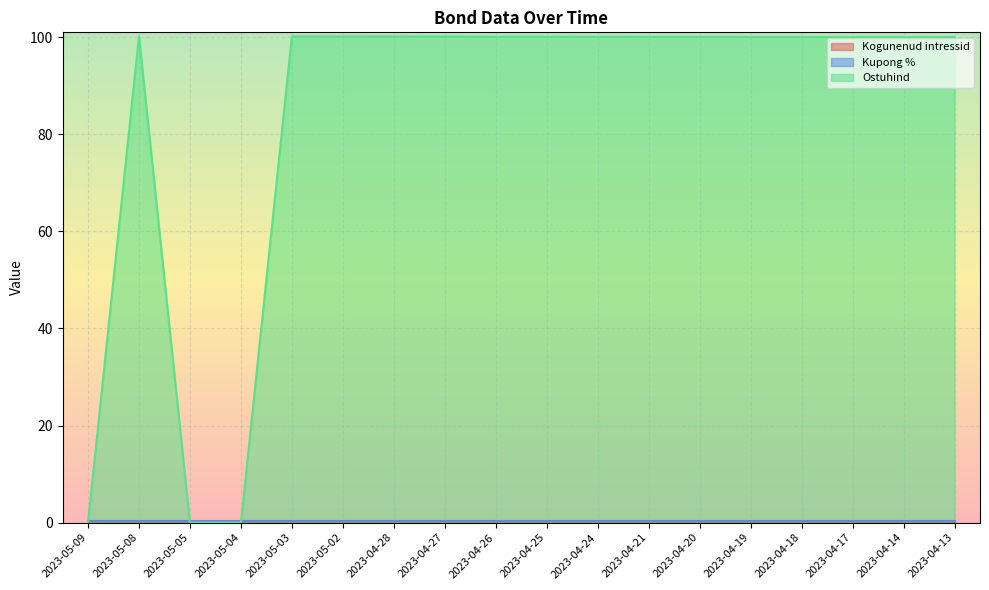

Which series has the widest spread of values?

Ostuhind